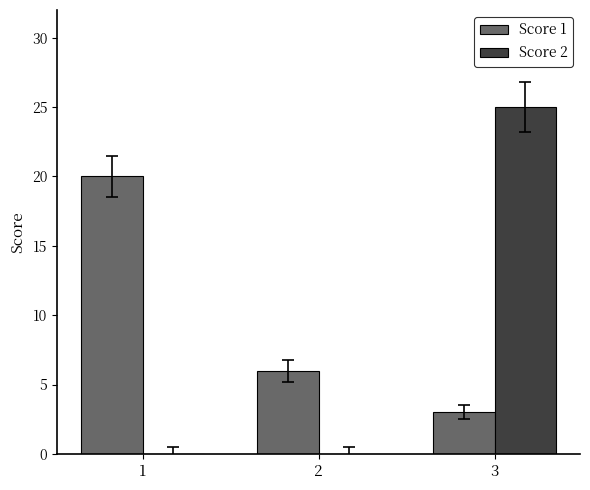

What is the greatest value displayed?

25